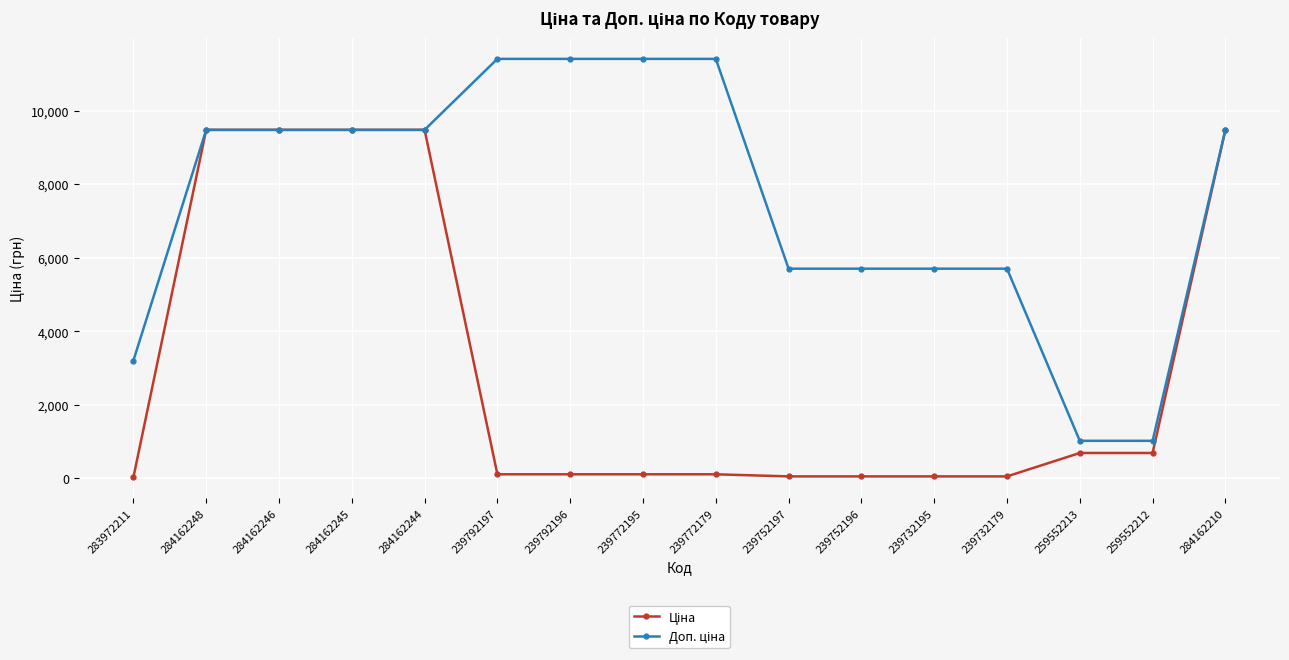

How many series are shown in this chart?

2